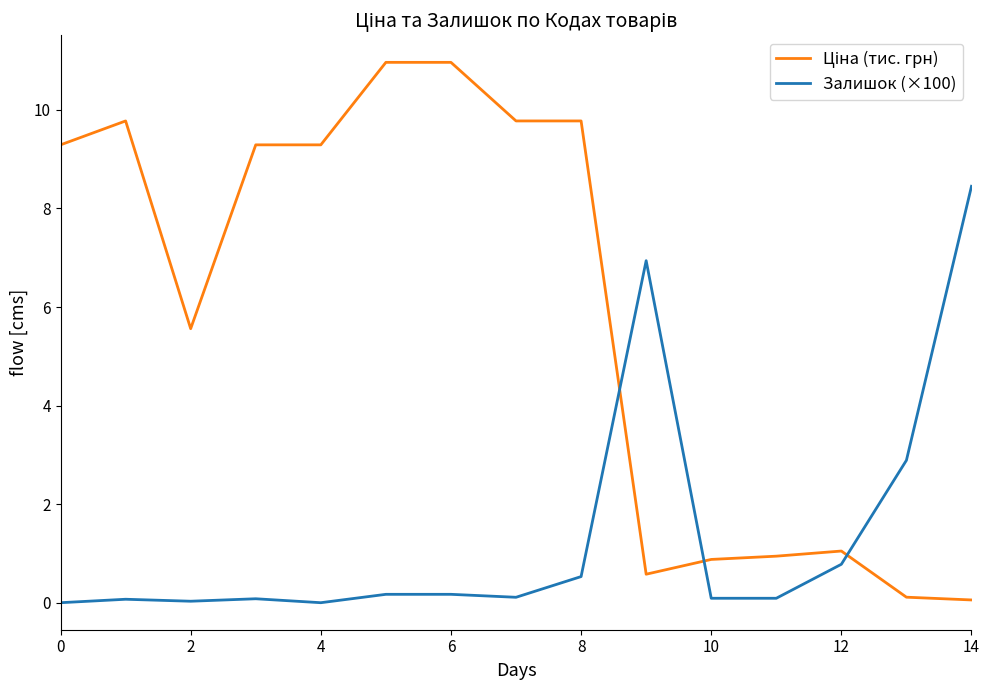

What is the maximum value shown in the chart?

11.0